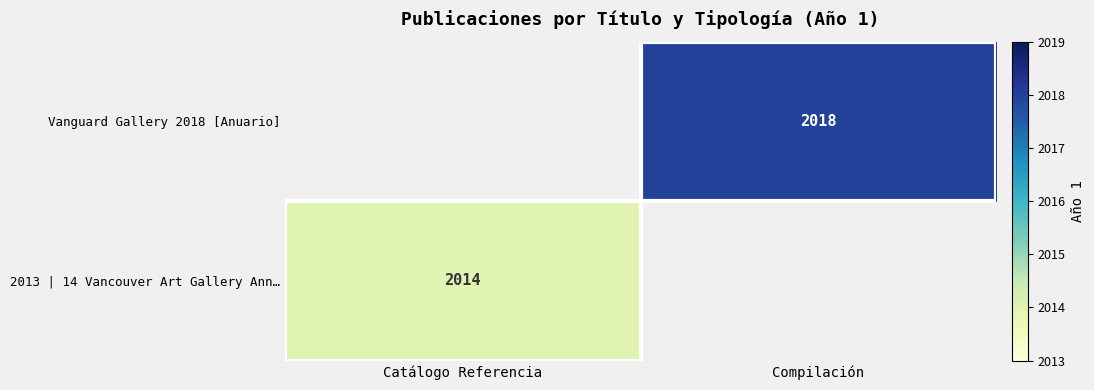

Is it true that 2013 | 14 Vancouver Art Gallery Ann… equals 948.5 at Catálogo Referencia?

False